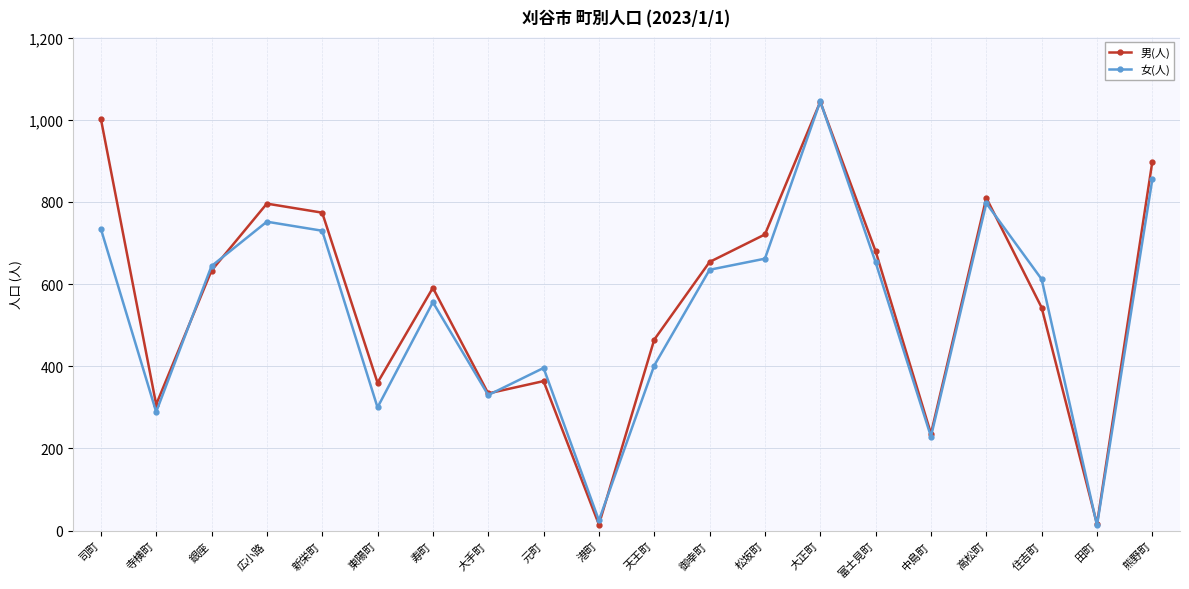

How many lines are shown in the chart?

2